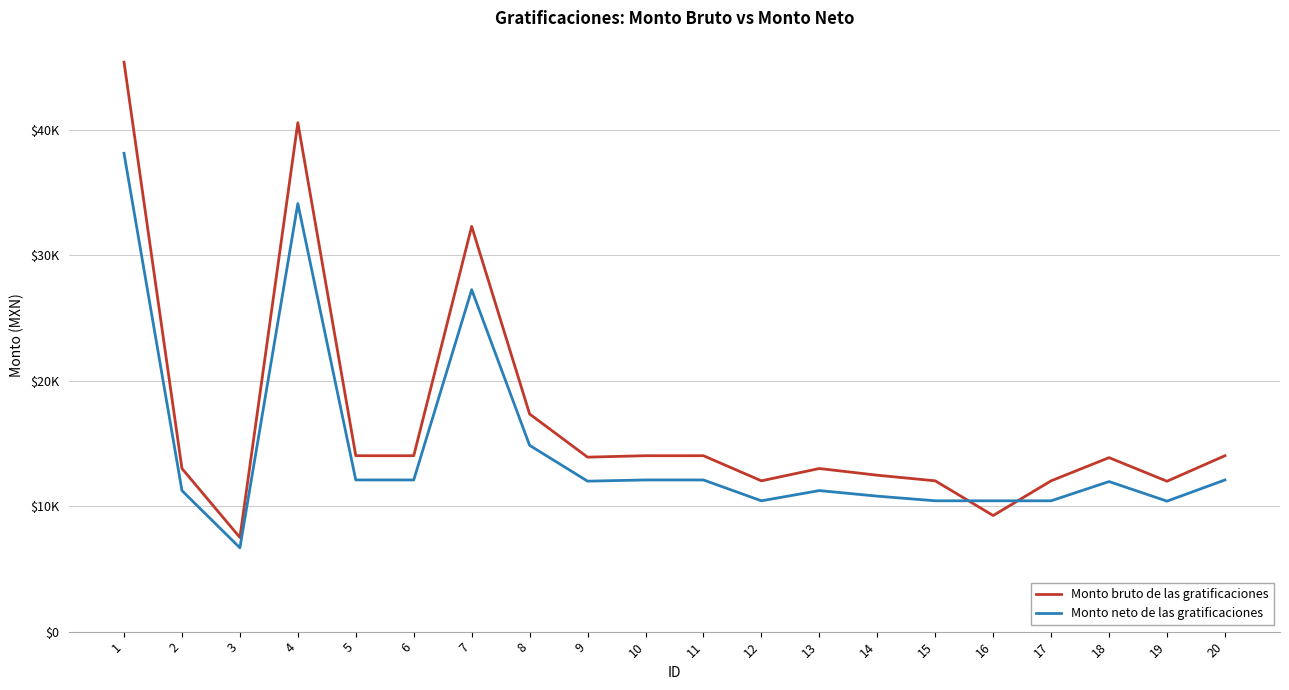

Does the chart display data point markers on the line(s)?

No